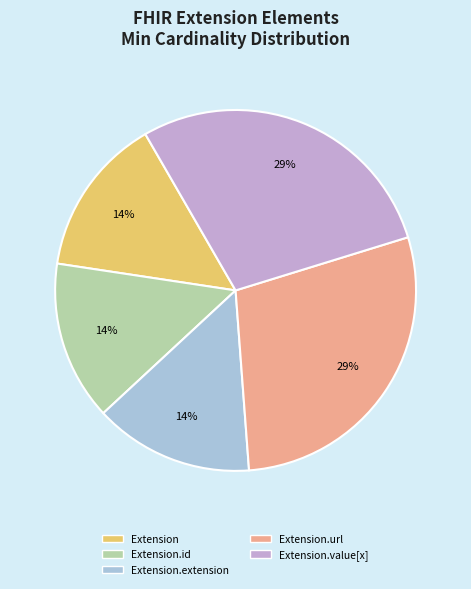

Between Extension.extension and Extension.value[x], which is larger?

Extension.value[x]